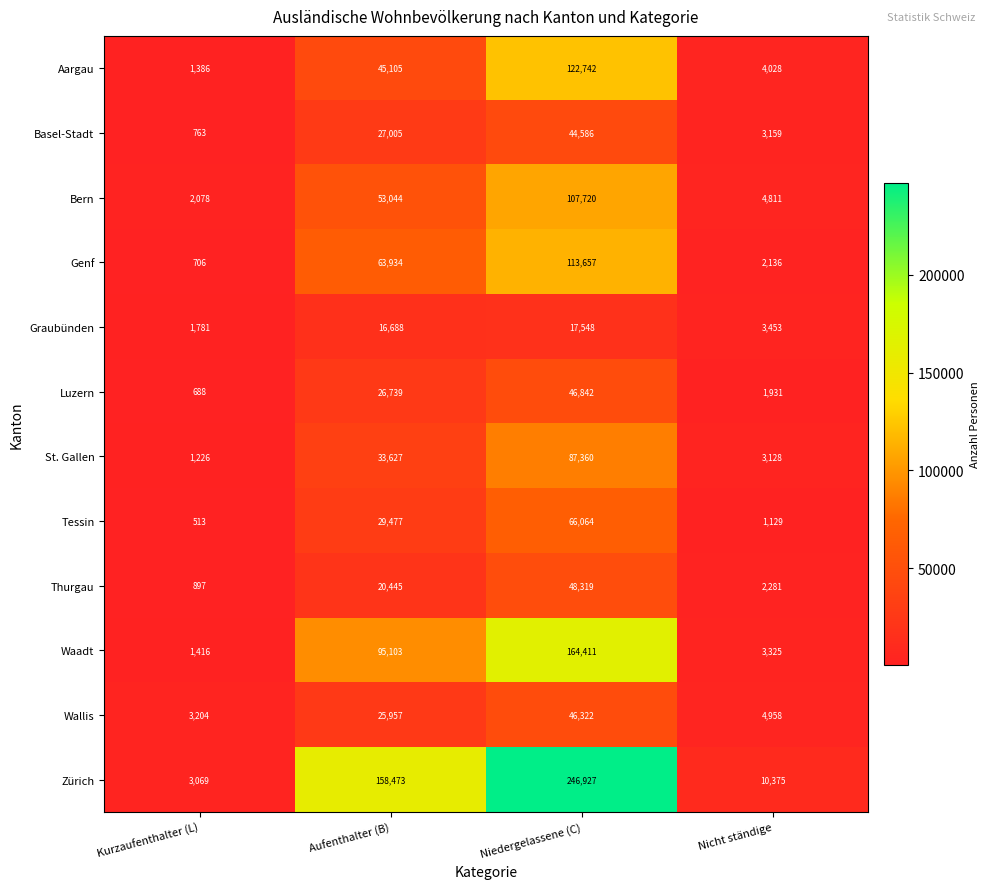

Which category has the highest value in the Basel-Stadt series?

Niedergelassene (C)